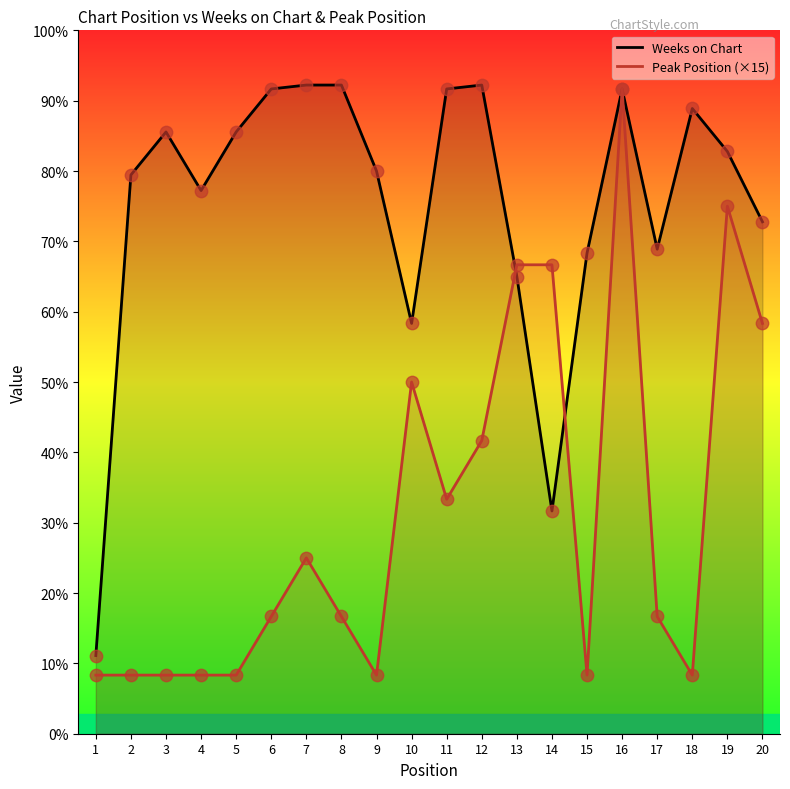

What are all the series names shown in the legend?

Weeks on Chart, Peak Position (×15)